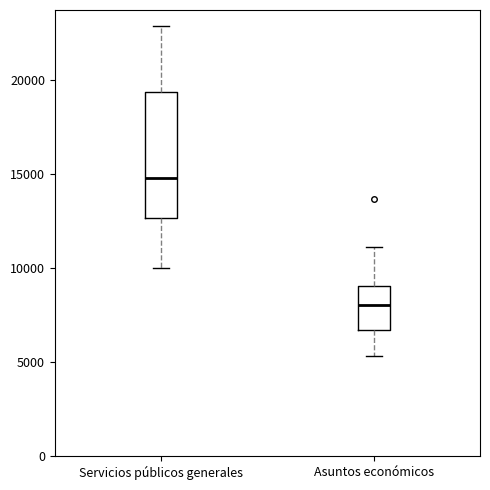

Reading left to right, transcribe this box plot: for each box, give where its median line is, the range the box spans, and where its two whiskers end, as read against the y-axis. The values are not printed on the chart, so give them approximately, as read against the axis.

Servicios públicos generales: median 15000, box 12500 to 19500, whiskers 10000 to 23000
Asuntos económicos: median 8000, box 6500 to 9000, whiskers 5500 to 11000